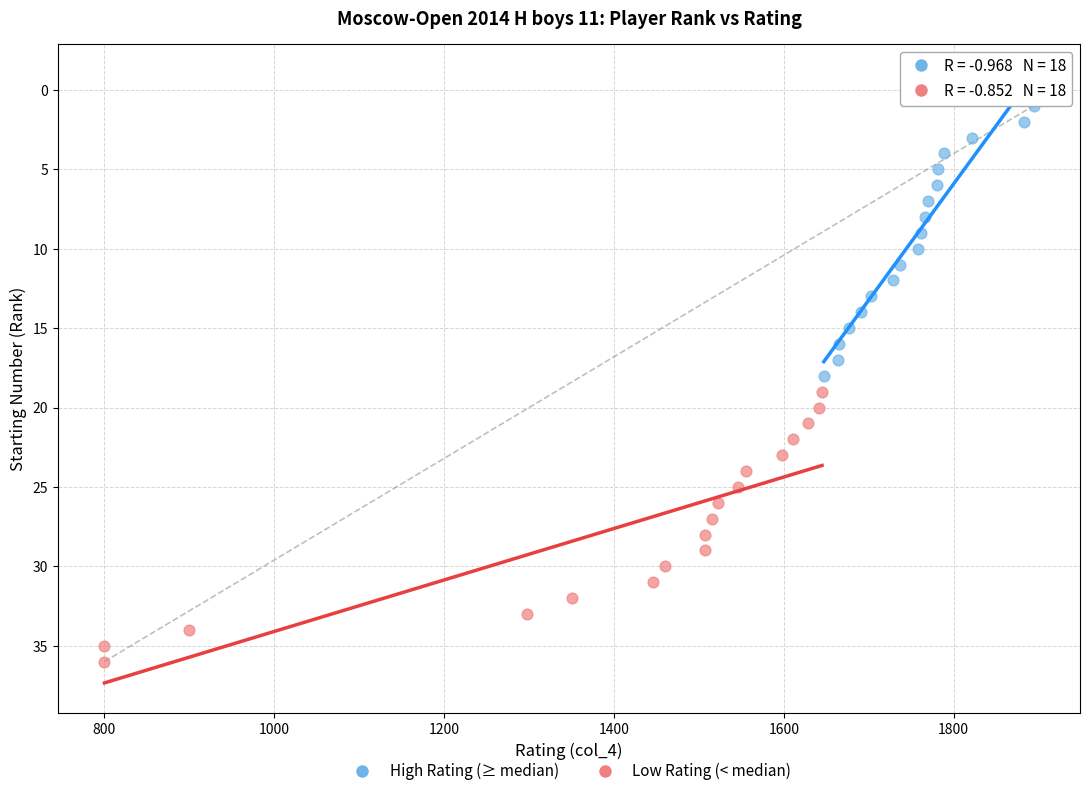

Which series contains the highest Y value?

Low Rating (< median)